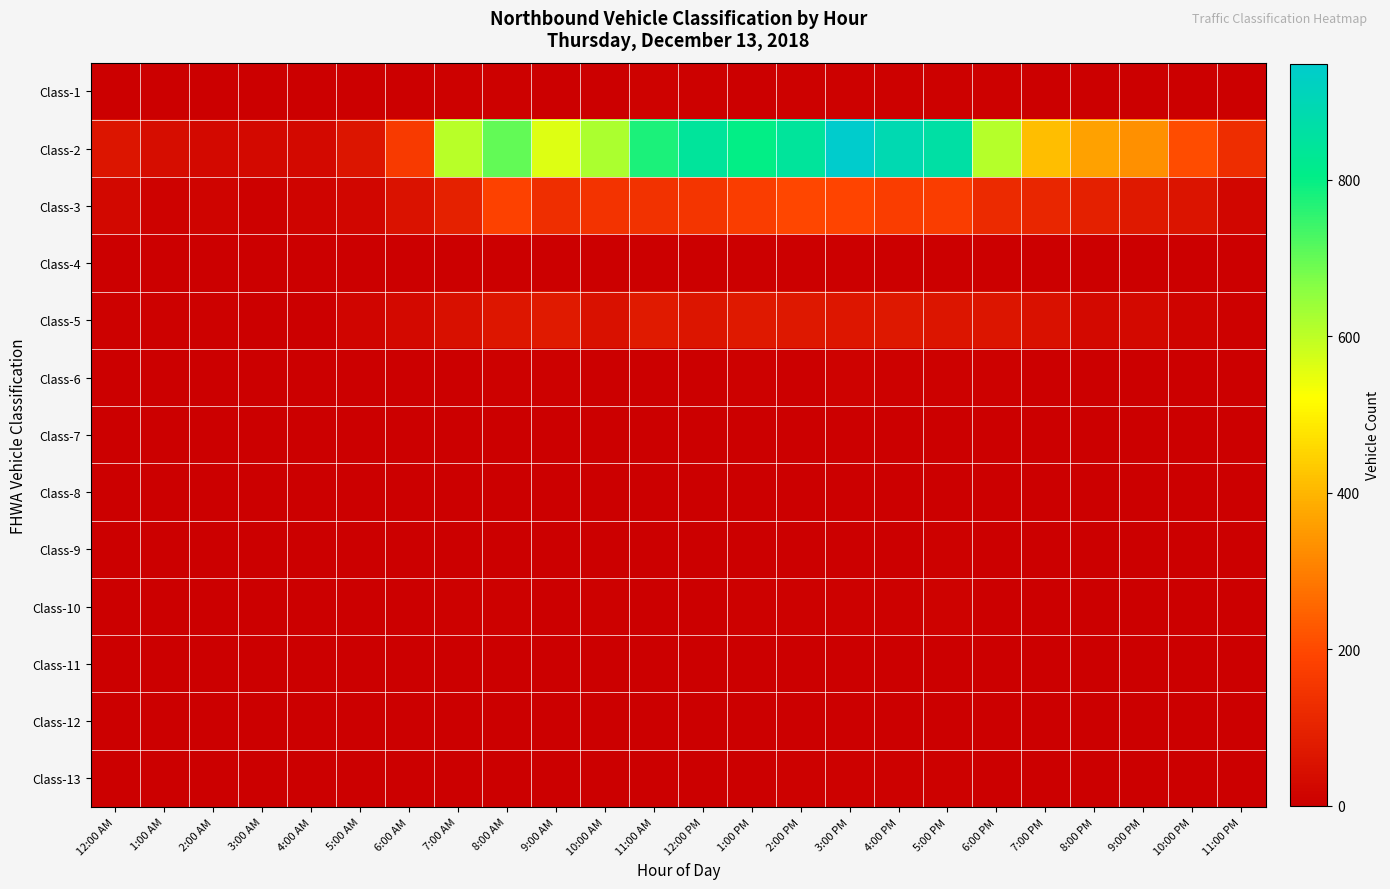

At which category is the sum across all series the highest?

3:00 PM